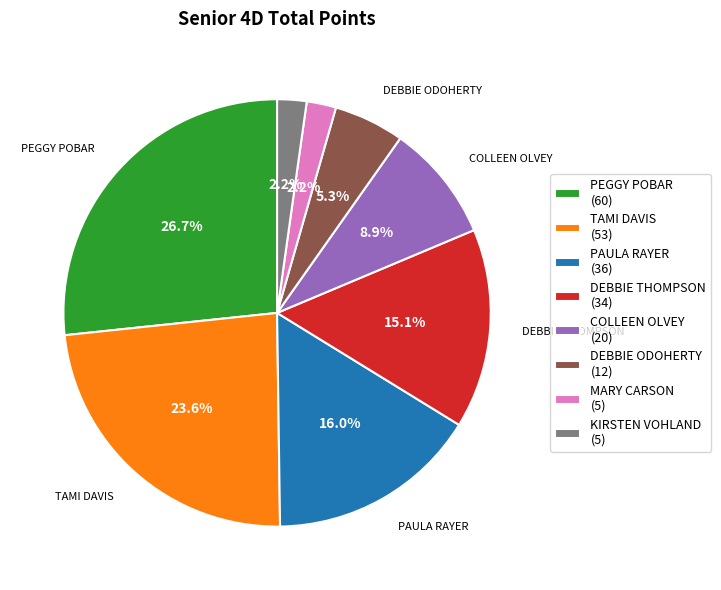

Is there any slice that represents more than half of the pie?

No